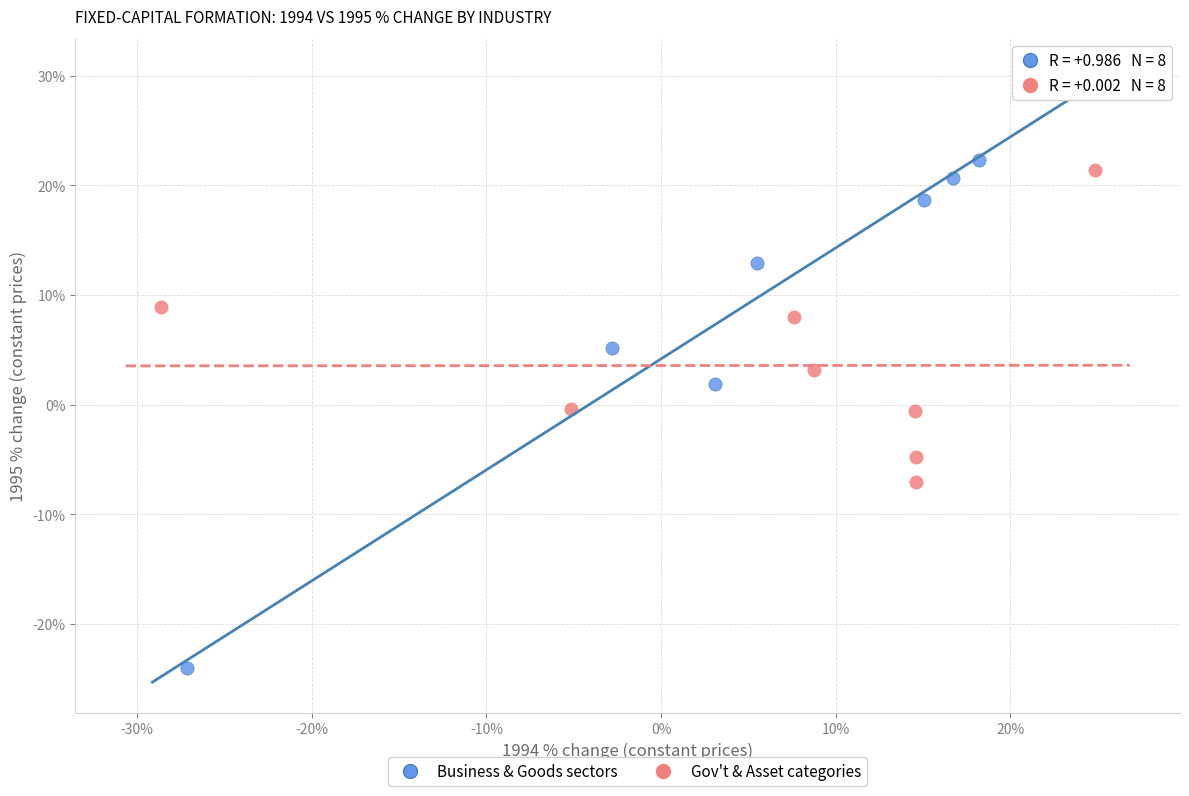

Which series reaches the minimum Y coordinate?

Business & Goods sectors